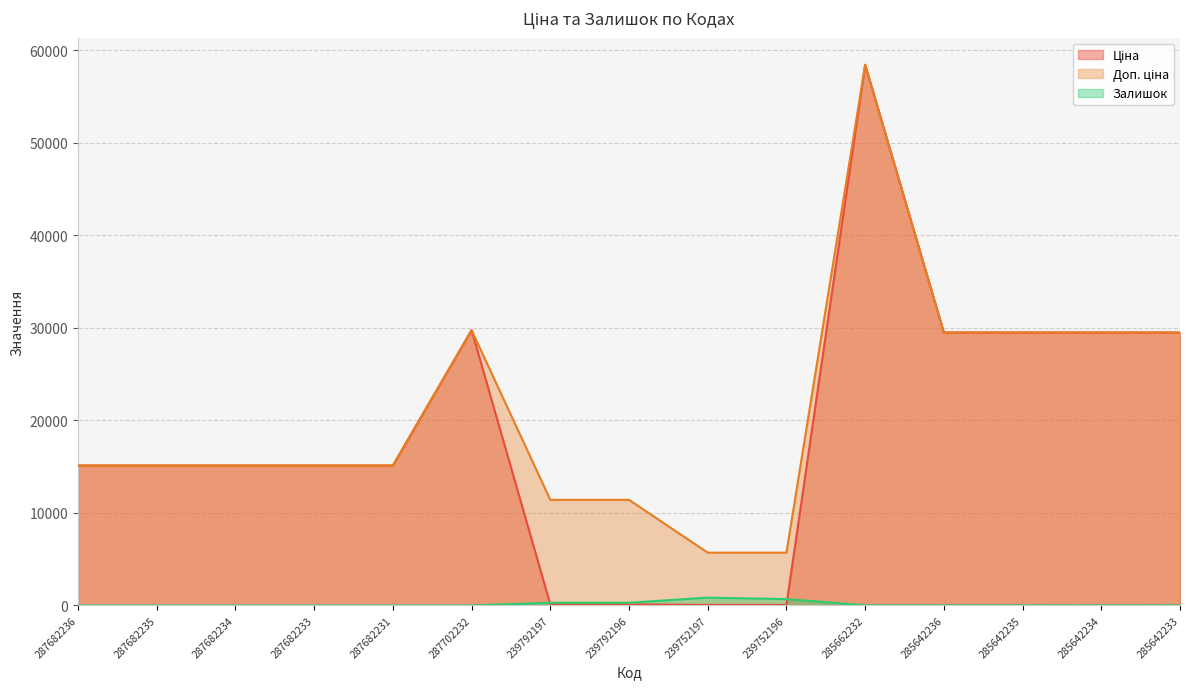

Which series ends up on top after the final intersection of Ціна and Залишок?

Ціна